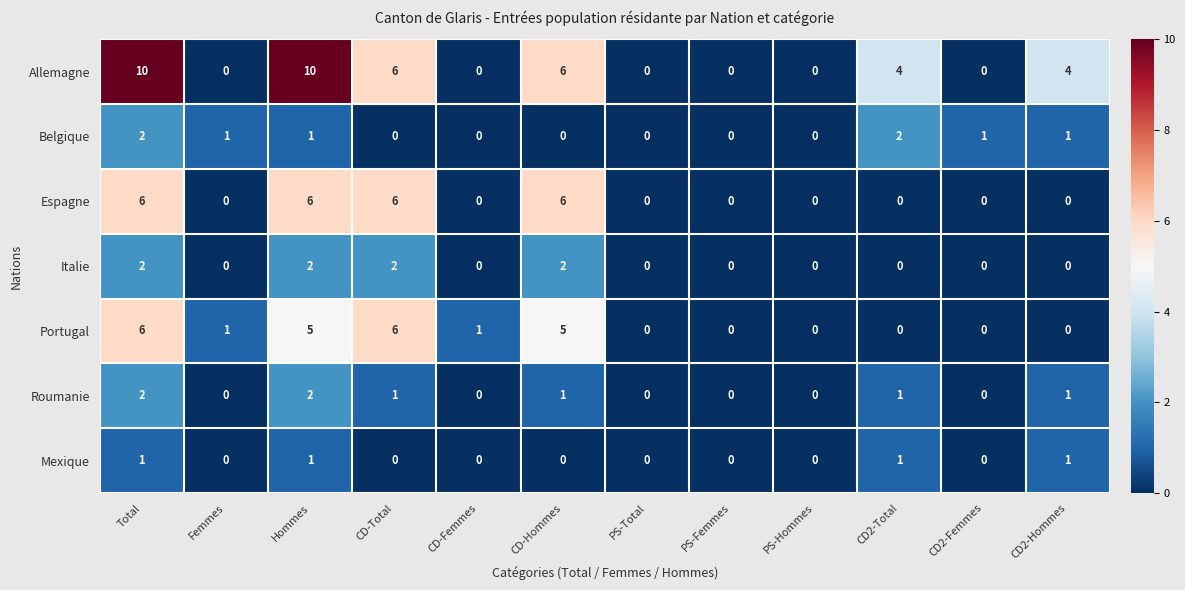

What is the average value of the Allemagne series?

3